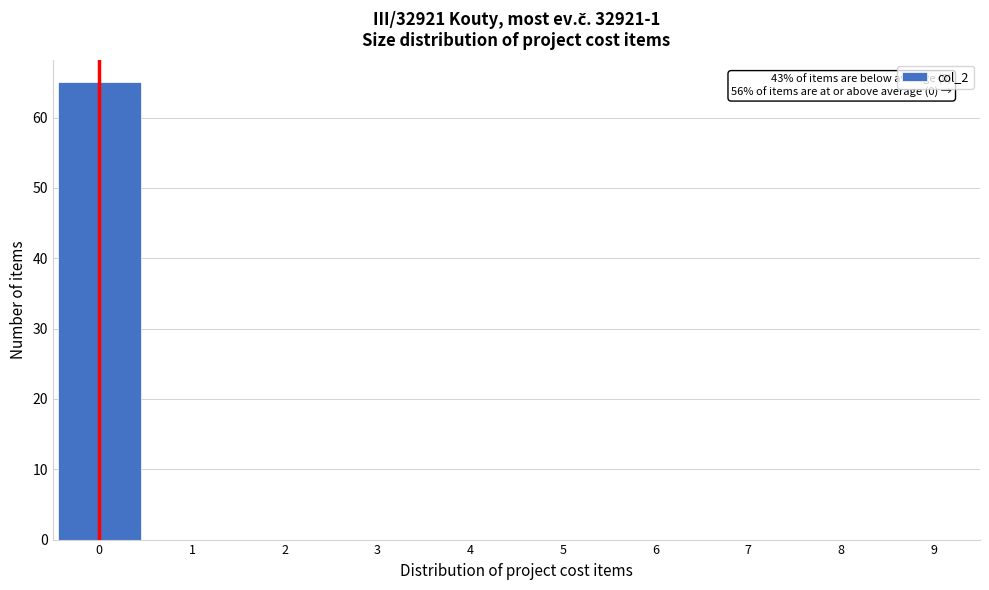

Which range on the x-axis has the tallest bar?

-0.5 to 0.5